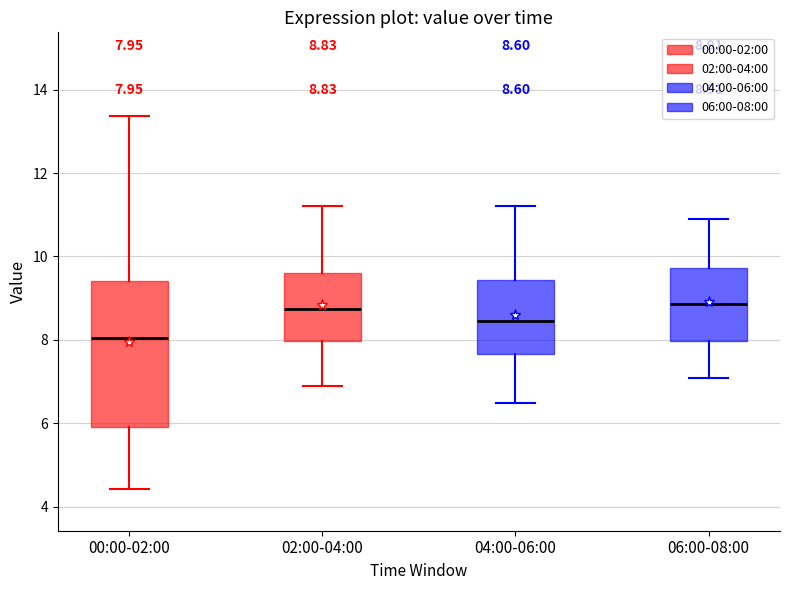

Comparing the boxes themselves (not the whiskers), which one is the tallest?

00:00-02:00